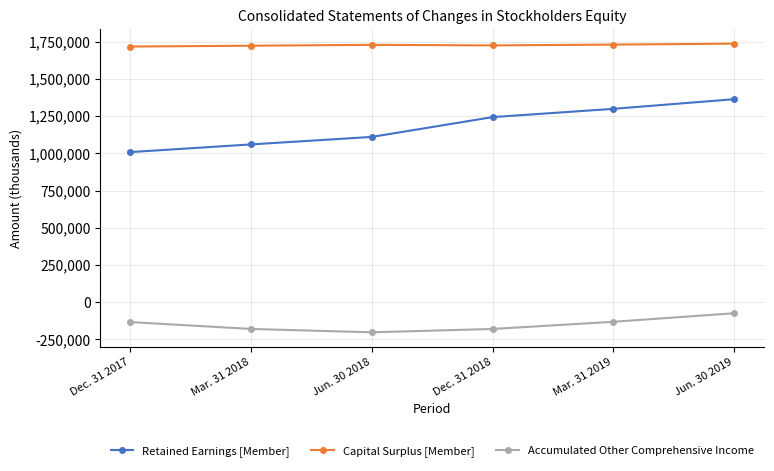

How many Retained Earnings [Member] values are between 1060182 and 1299220?

4